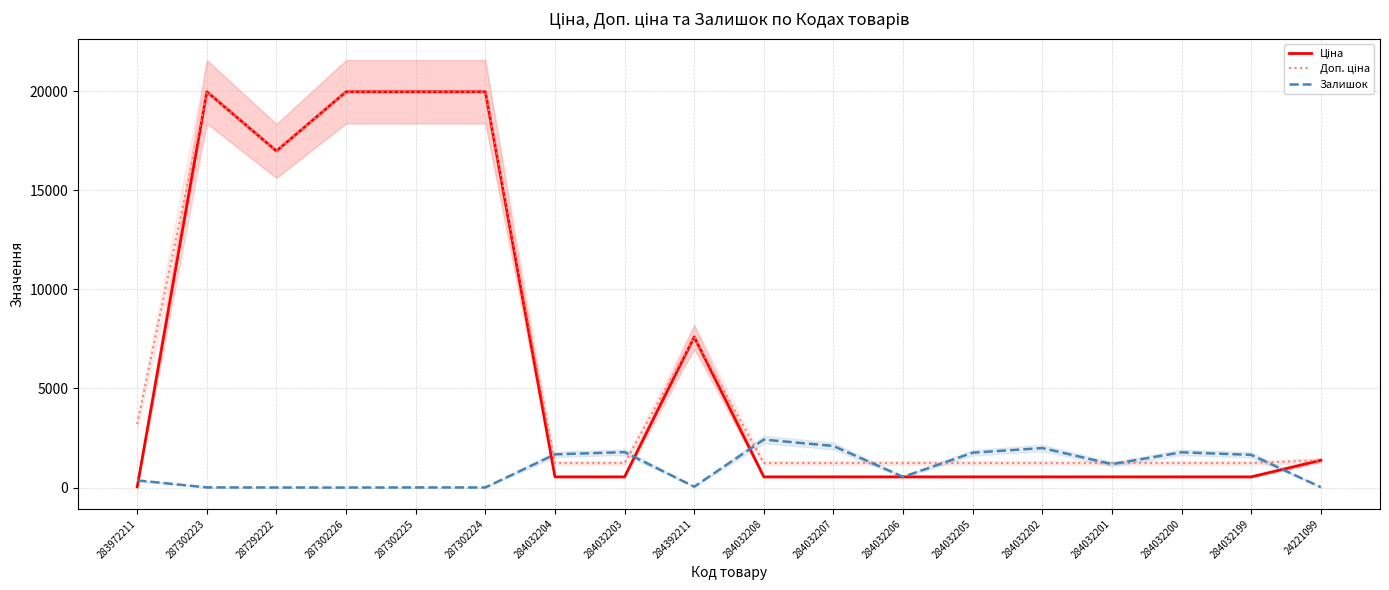

Which label corresponds to the smallest value in the chart?

287302226